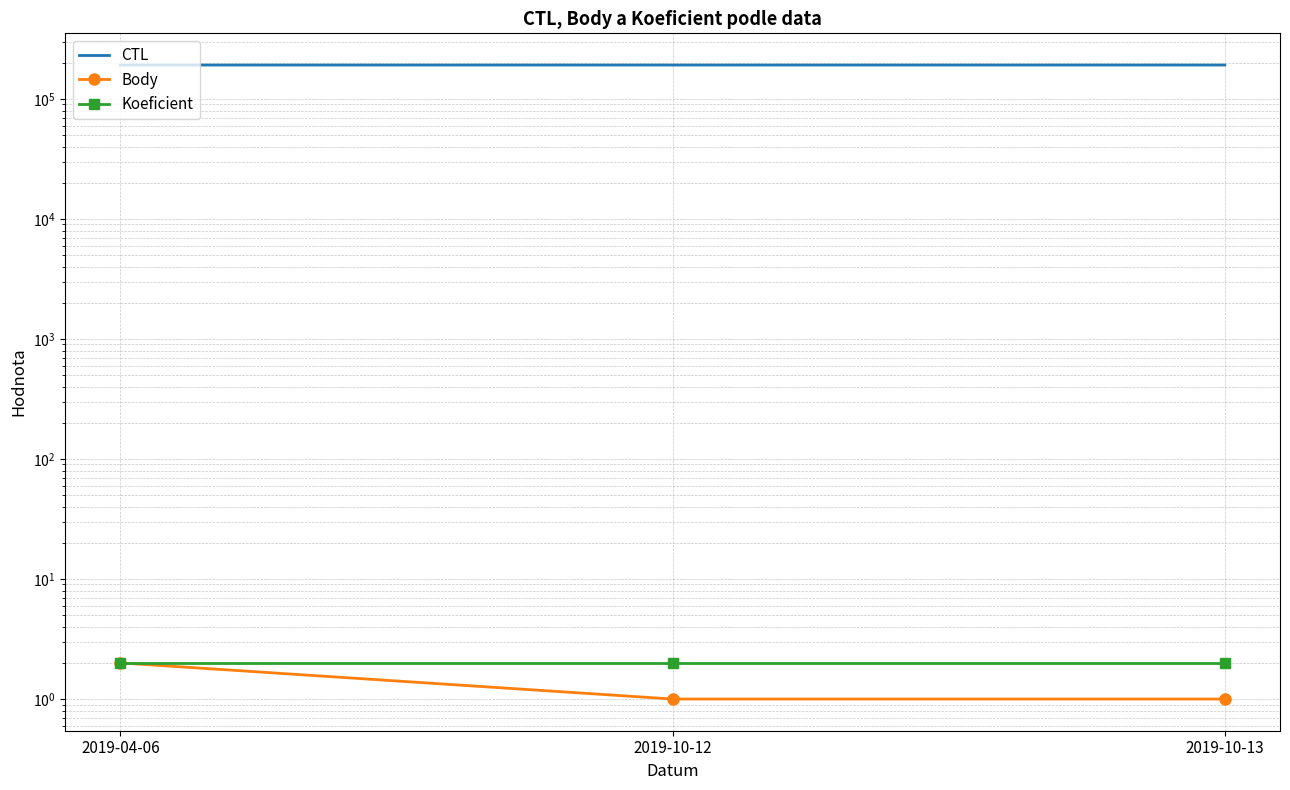

How many lines are shown in the chart?

3